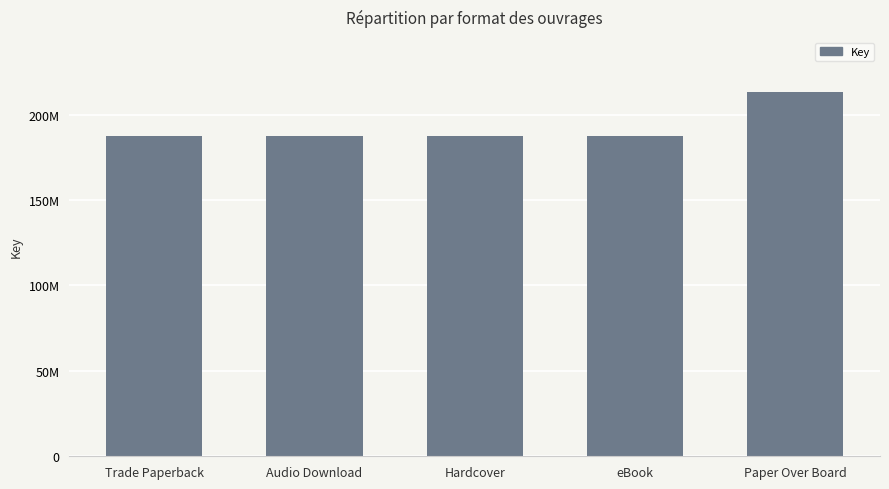

Reading left to right, extract all data points from this chart.

Trade Paperback=187514110	Audio Download=187514110	Hardcover=187514110	eBook=187514110	Paper Over Board=213405318